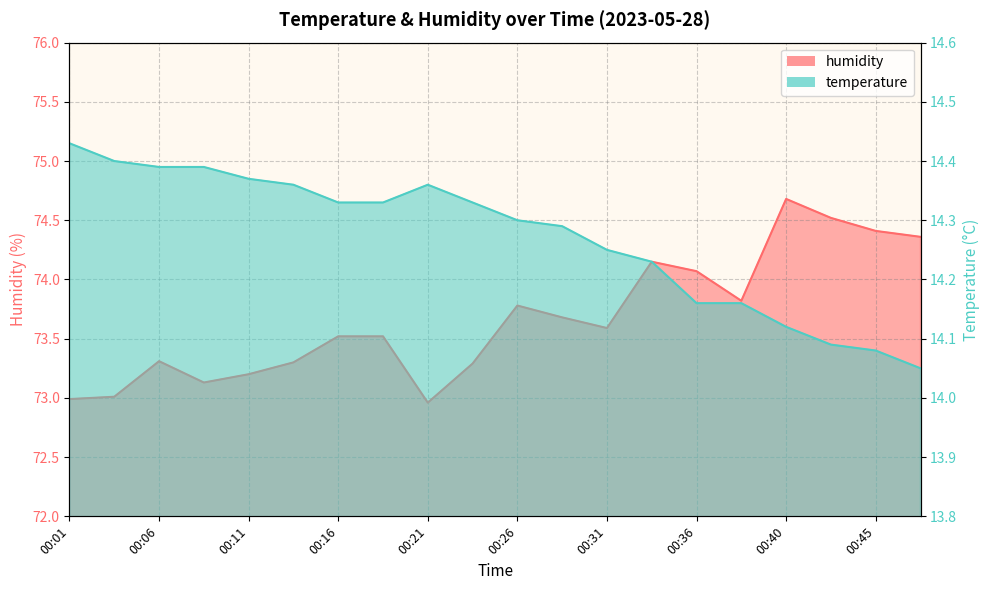

Rank the series at 00:28 from highest to lowest value.

humidity, temperature